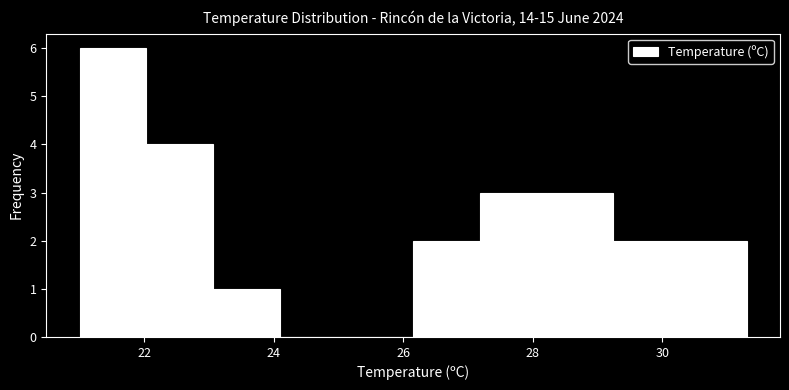

Over which range of the x-axis is the bar tallest?

21.0 to 22.0